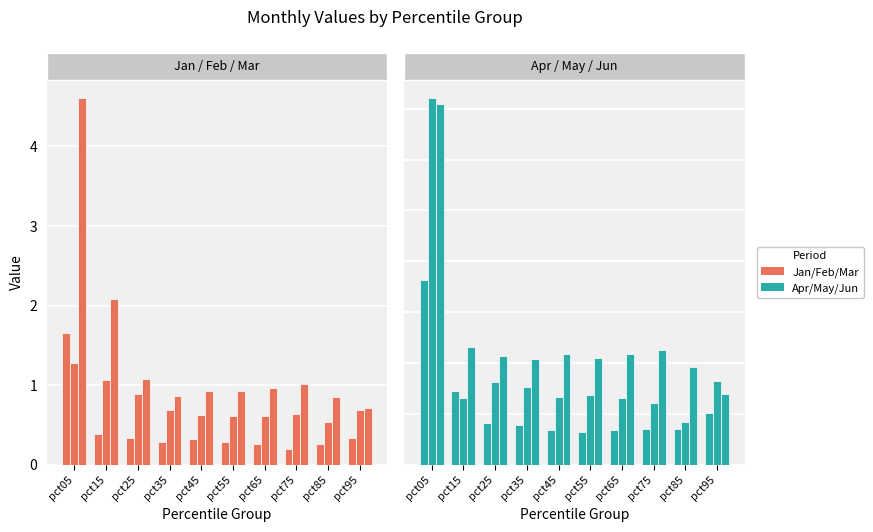

True or false: Jun has a value of 1.0 at pct85.

True